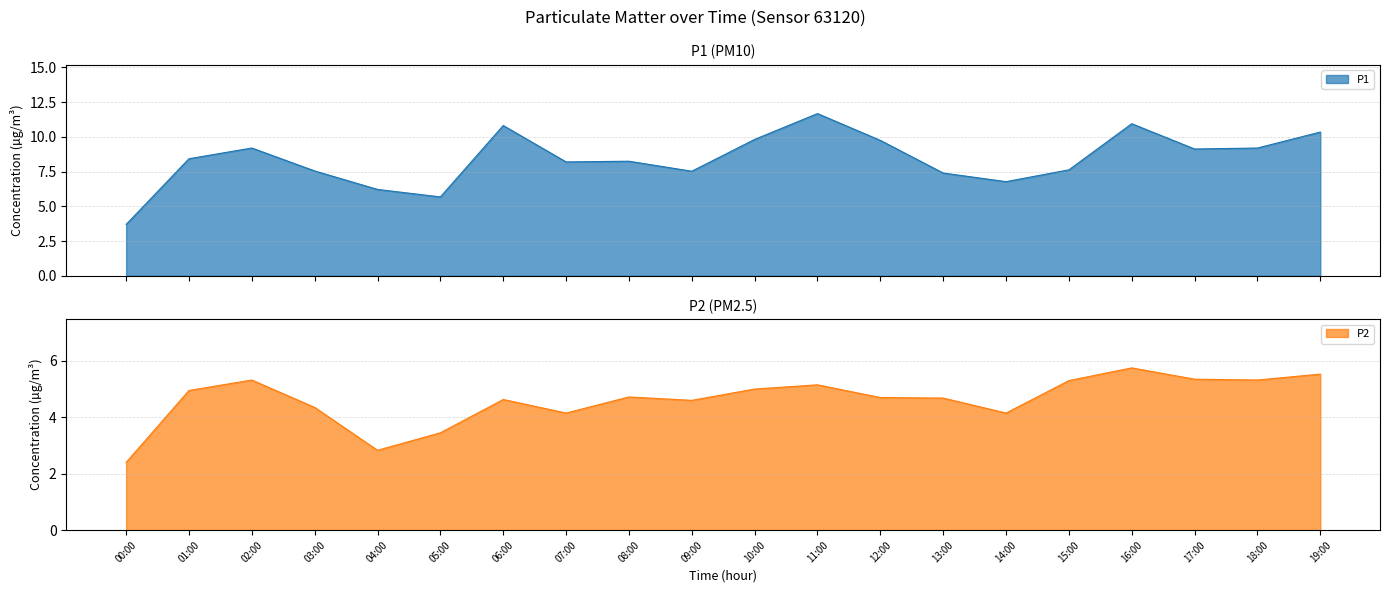

Which has a higher value, 12:00 or 18:00?

12:00